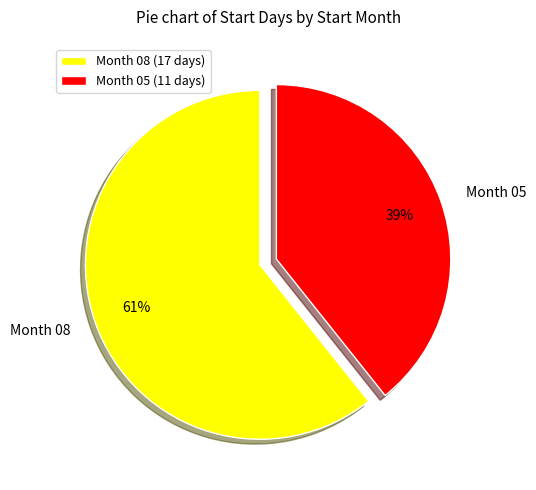

Between Month 08 and Month 05, which is larger?

Month 08